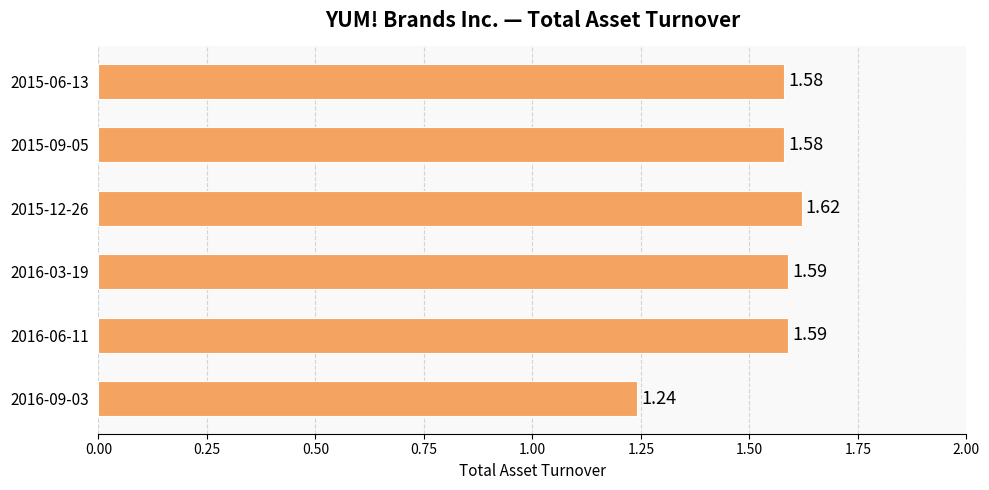

What is the ratio of the value at 2016-03-19 to the value at 2016-06-11?

1.0